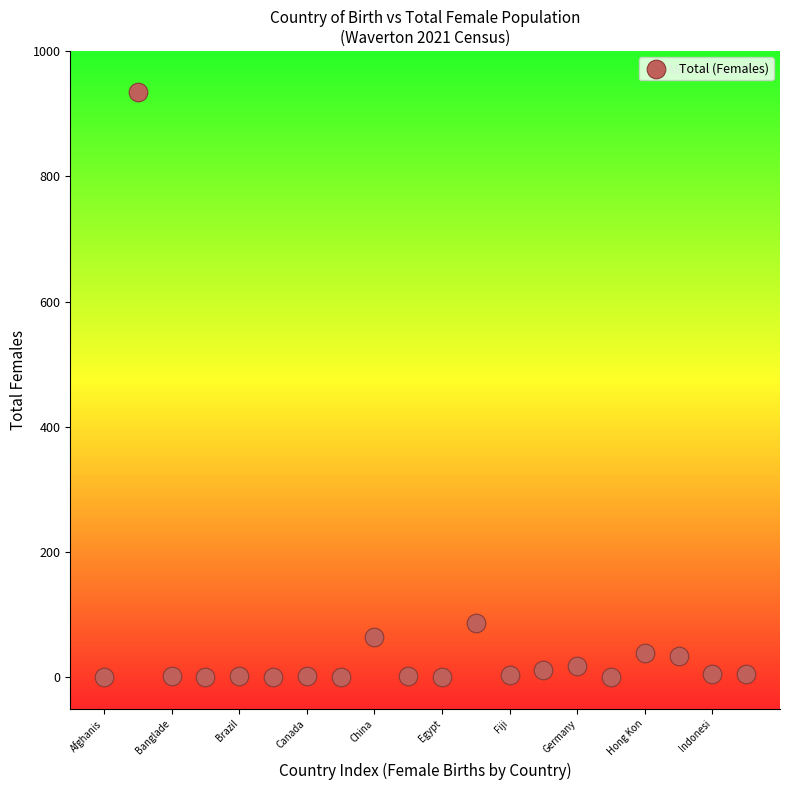

What Y value in the scatter plot is closest to 467?

87